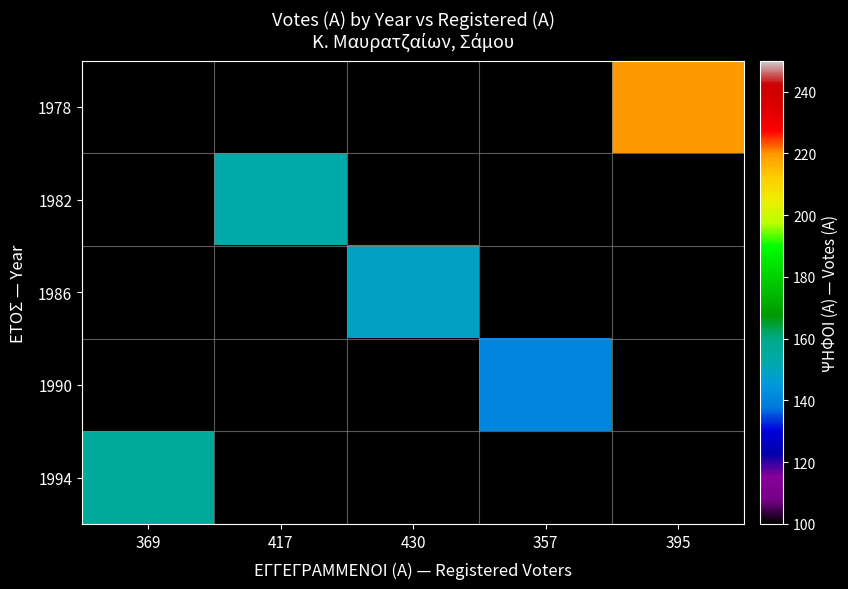

List the series in order of their peak value, highest first.

1978, 1982, 1986, 1990, 1994